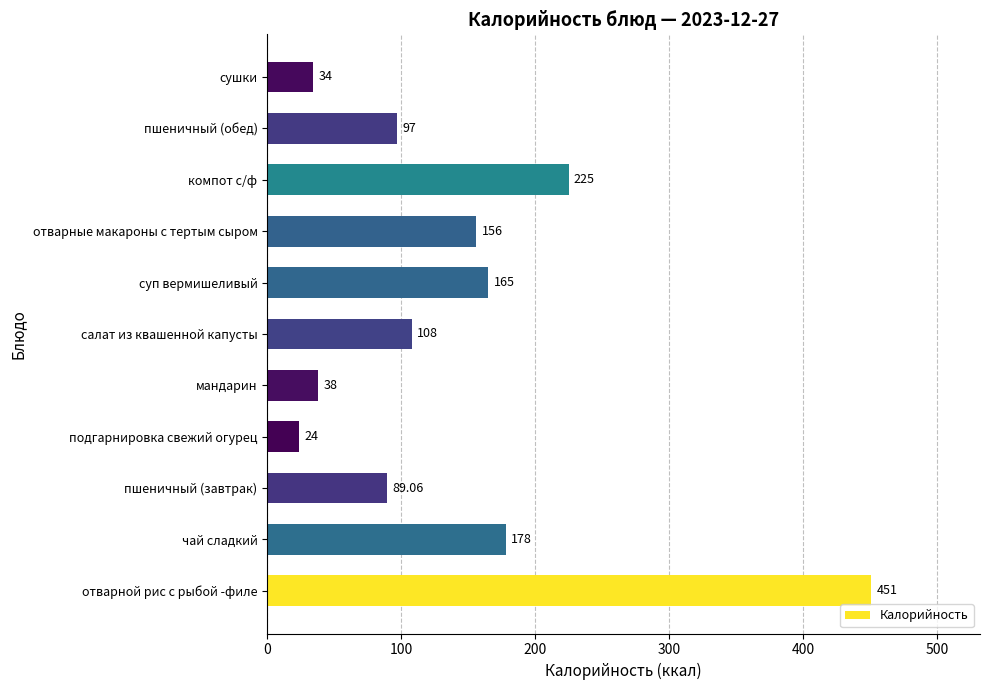

Where is the data nearest to the value 237?

компот с/ф